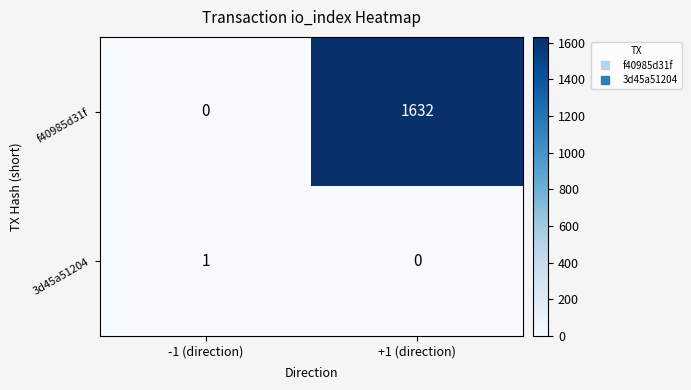

Where is 3d45a51204 nearest to the value 0?

+1 (direction)